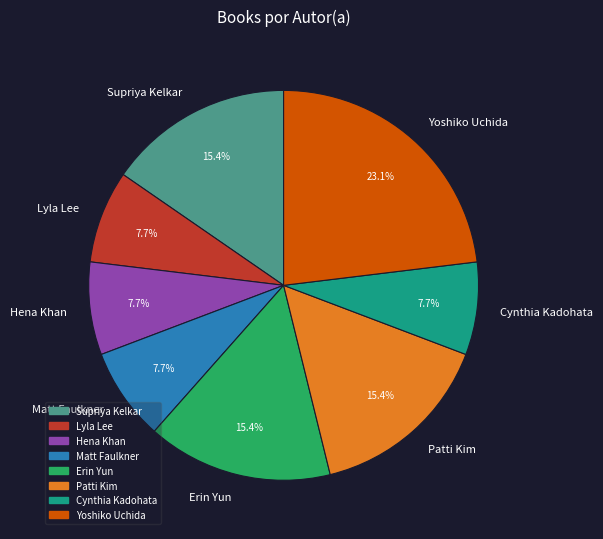

Approximately how many times larger is the value at Cynthia Kadohata compared to Lyla Lee?

1.0